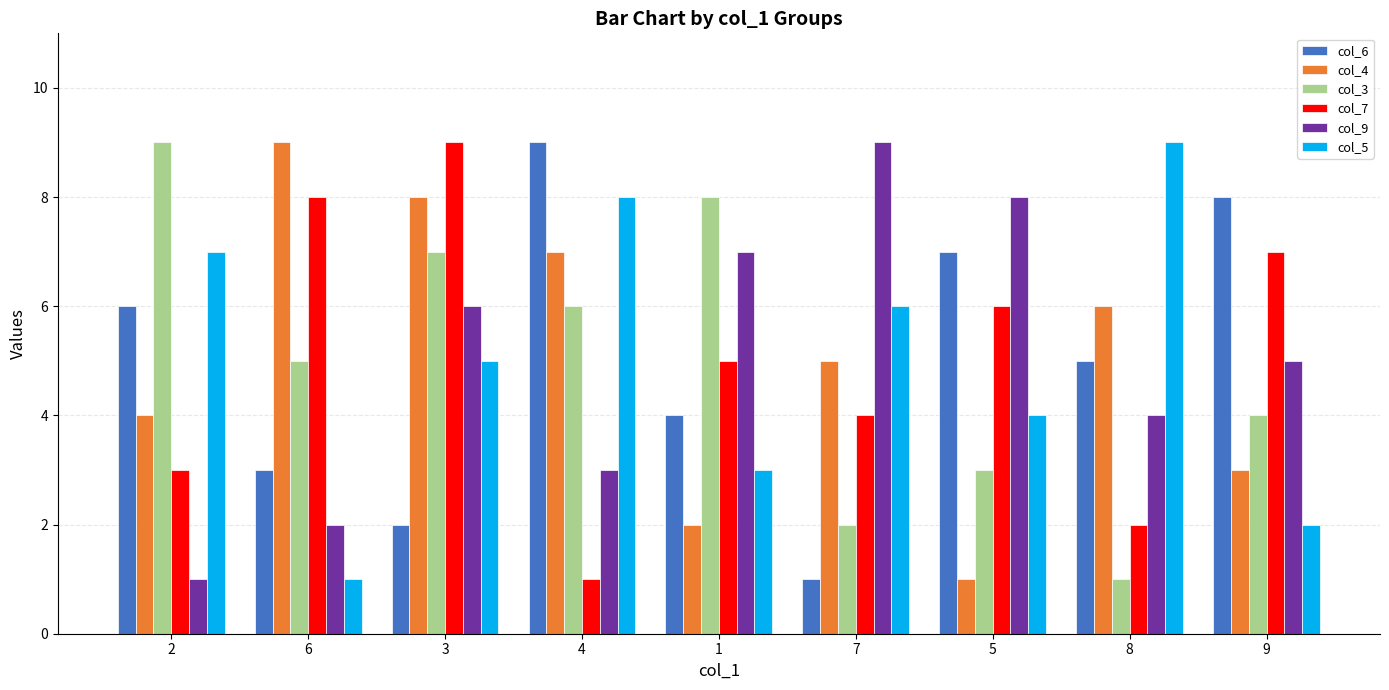

How many col_7 values are between 3 and 7?

5